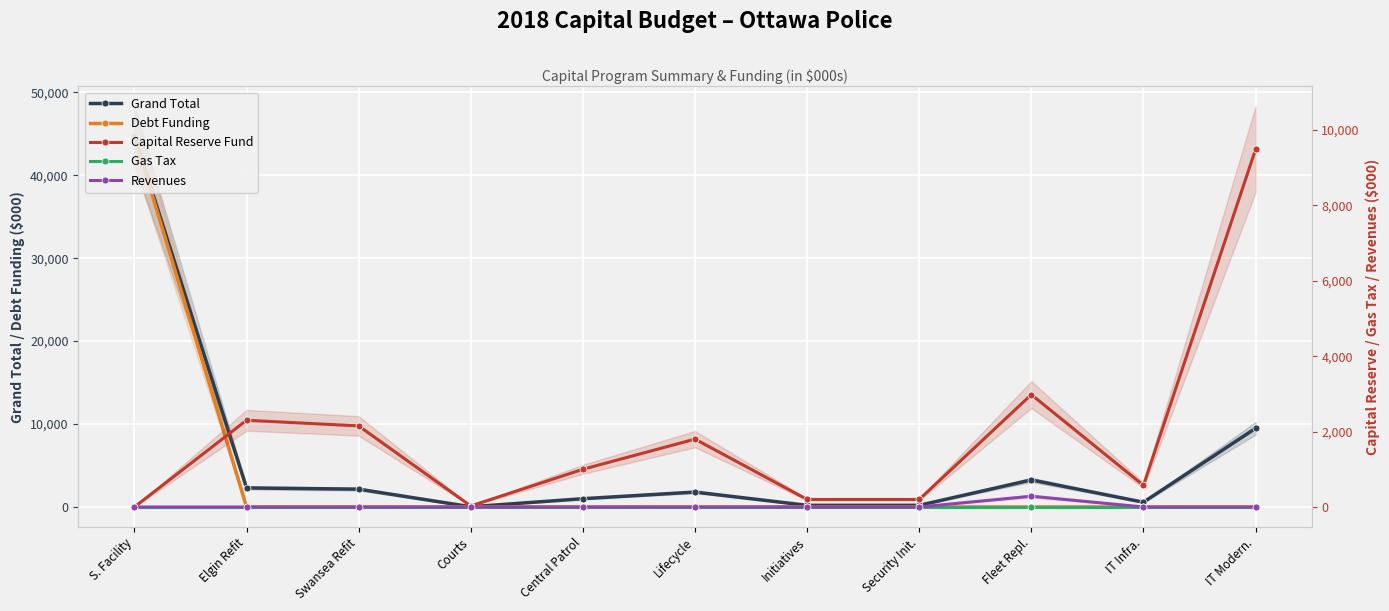

True or false: Capital Reserve Fund has a value of 27 at Courts.

True